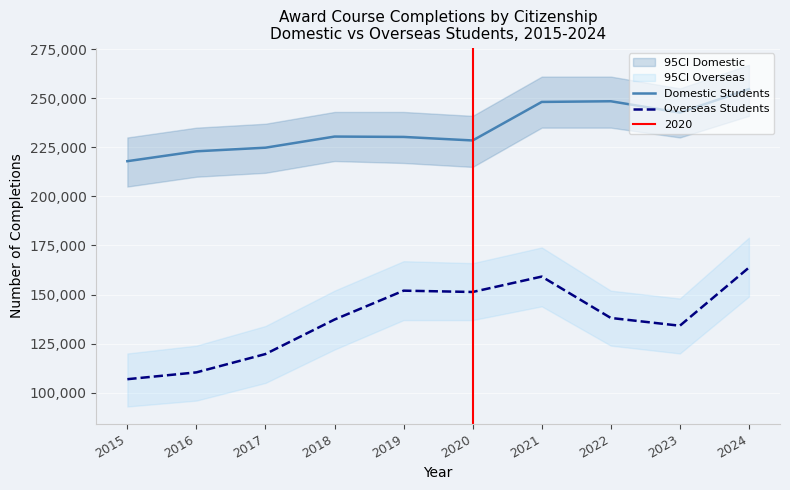

Is the value of Overseas Students at 2018 greater than the value of Domestic Students at 2016?

No